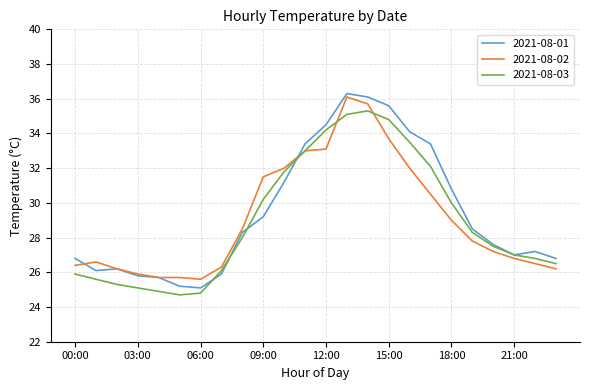

Which series has the largest range (max minus min)?

2021-08-01